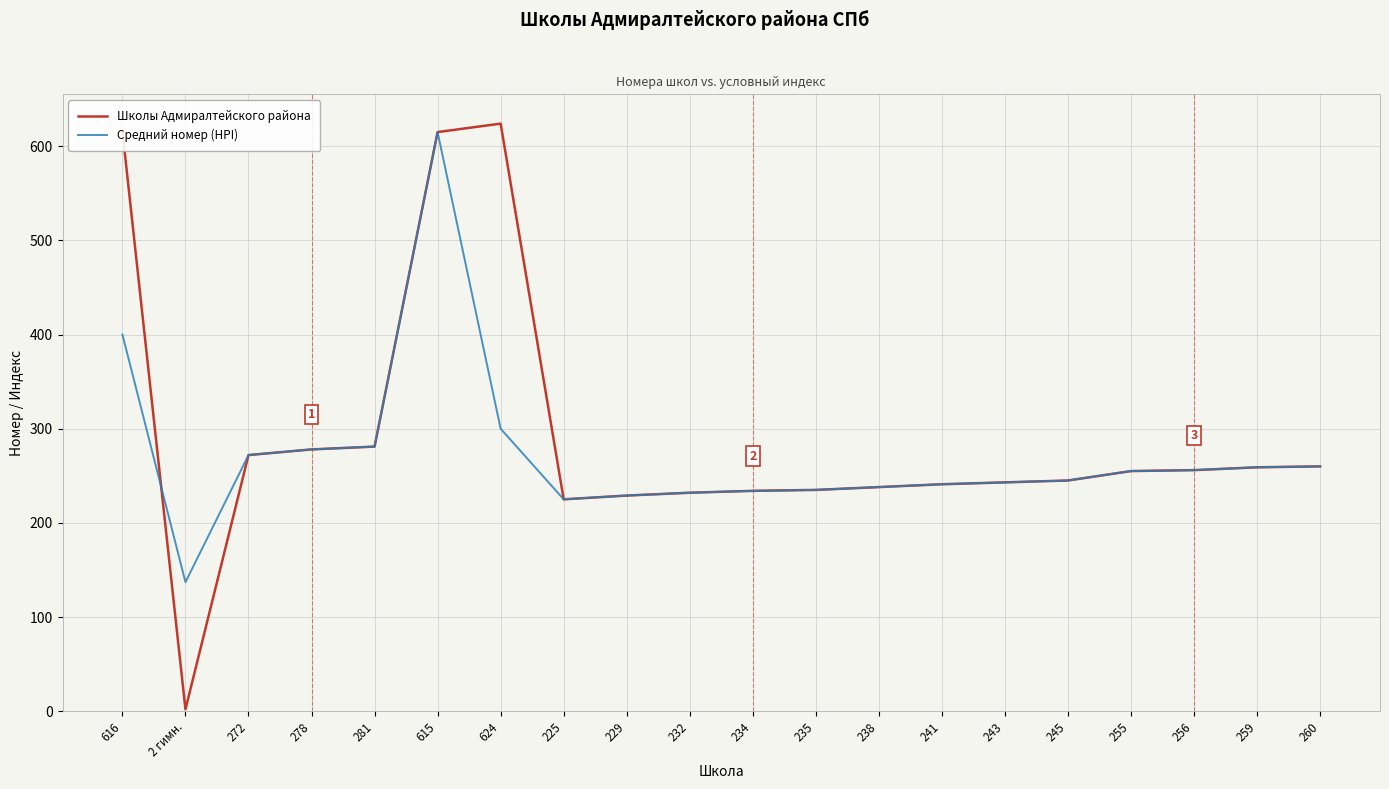

At how many categories does at least one series exceed 162?

19